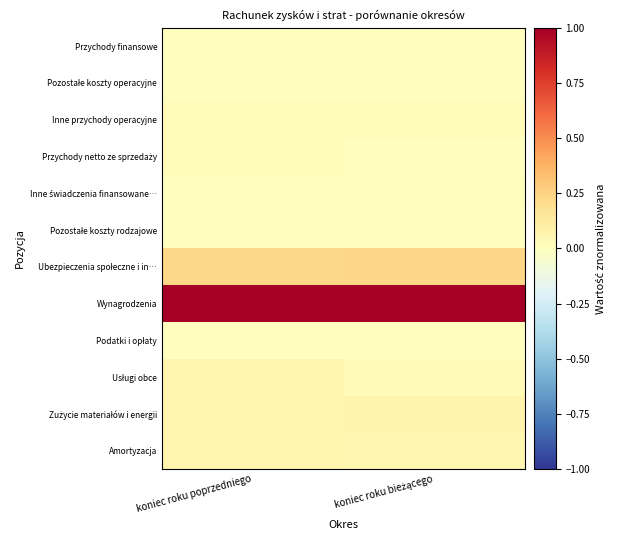

What is the total value across all series at koniec roku poprzedniego?

1.5